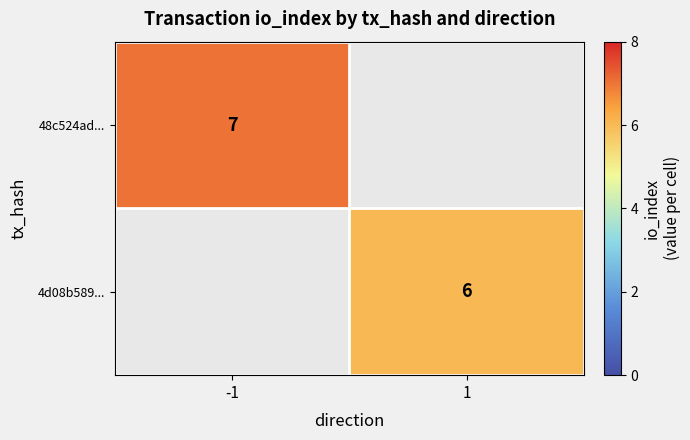

Is it true that 4d08b589... equals 6 at 1?

True